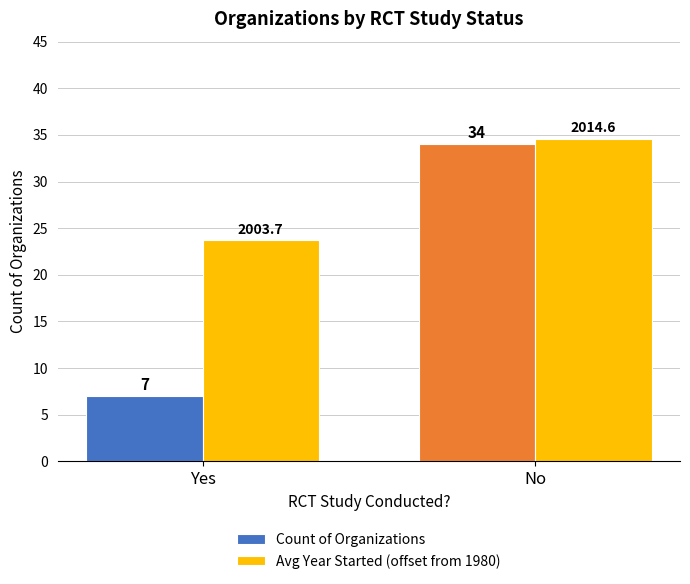

At which category is the sum across all series the highest?

No